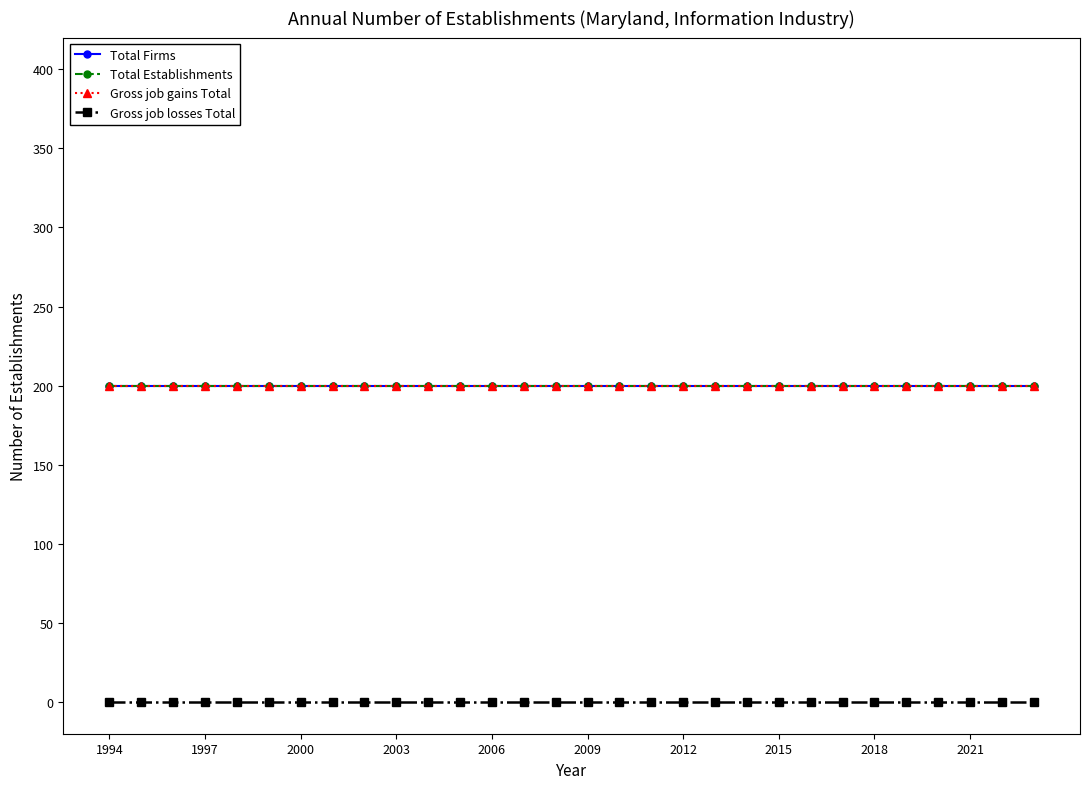

True or false: Total Establishments and Gross job gains Total intersect in this chart.

False